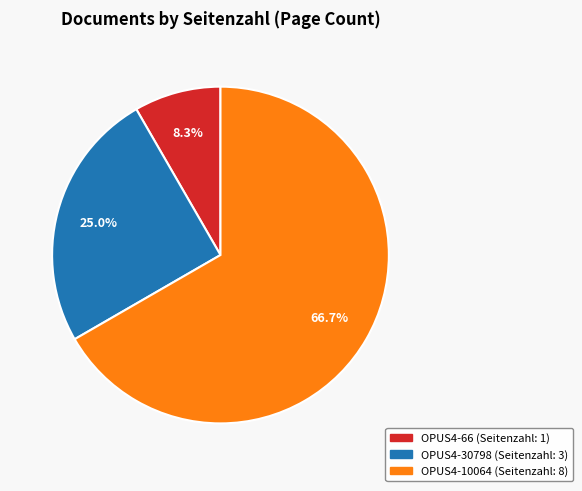

Is there any slice that represents more than half of the pie?

Yes